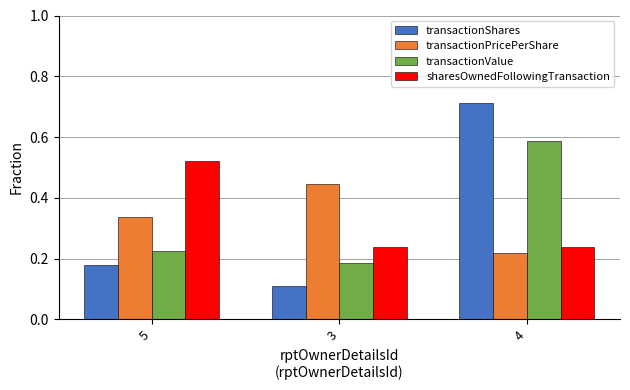

Between 5 and 4, which series saw the biggest shift?

transactionShares